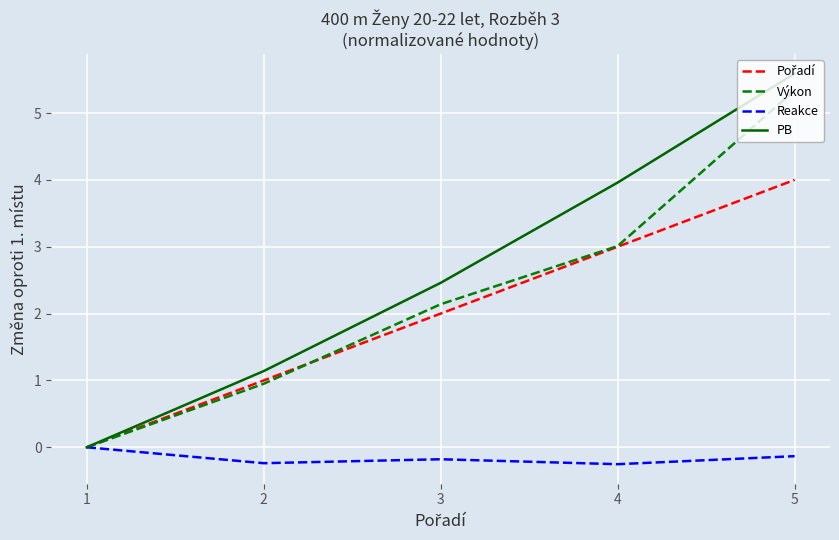

List the labels in order of PB value, largest first.

5, 4, 3, 2, 1